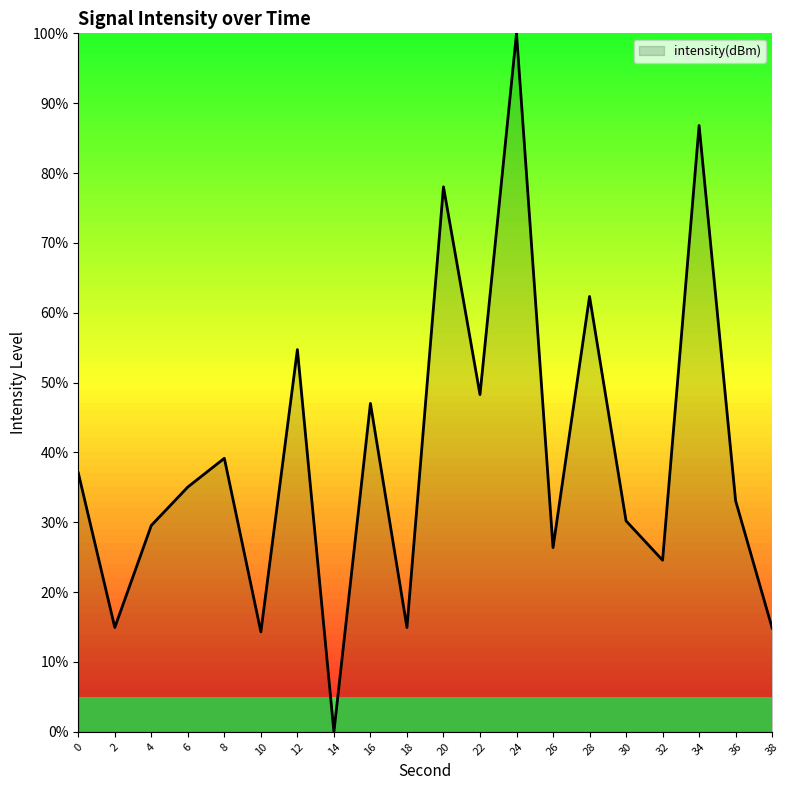

What is the greatest value displayed?

100.0